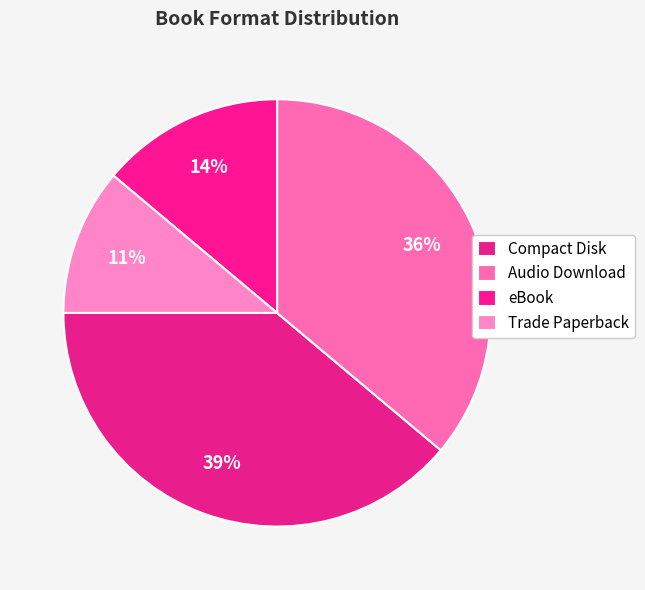

Between Audio Download and eBook, which is larger?

Audio Download